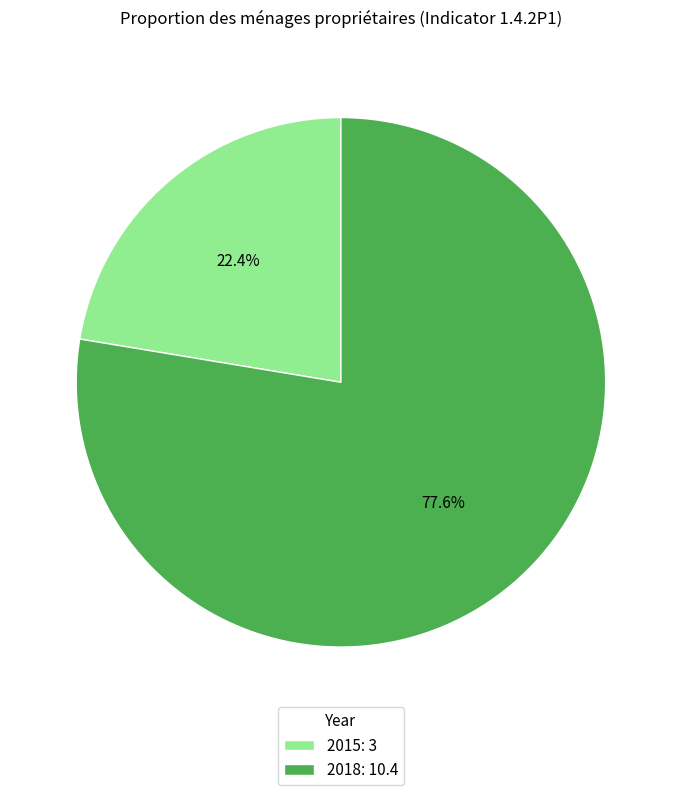

To the nearest percent, what percentage of the pie is 2018?

78%